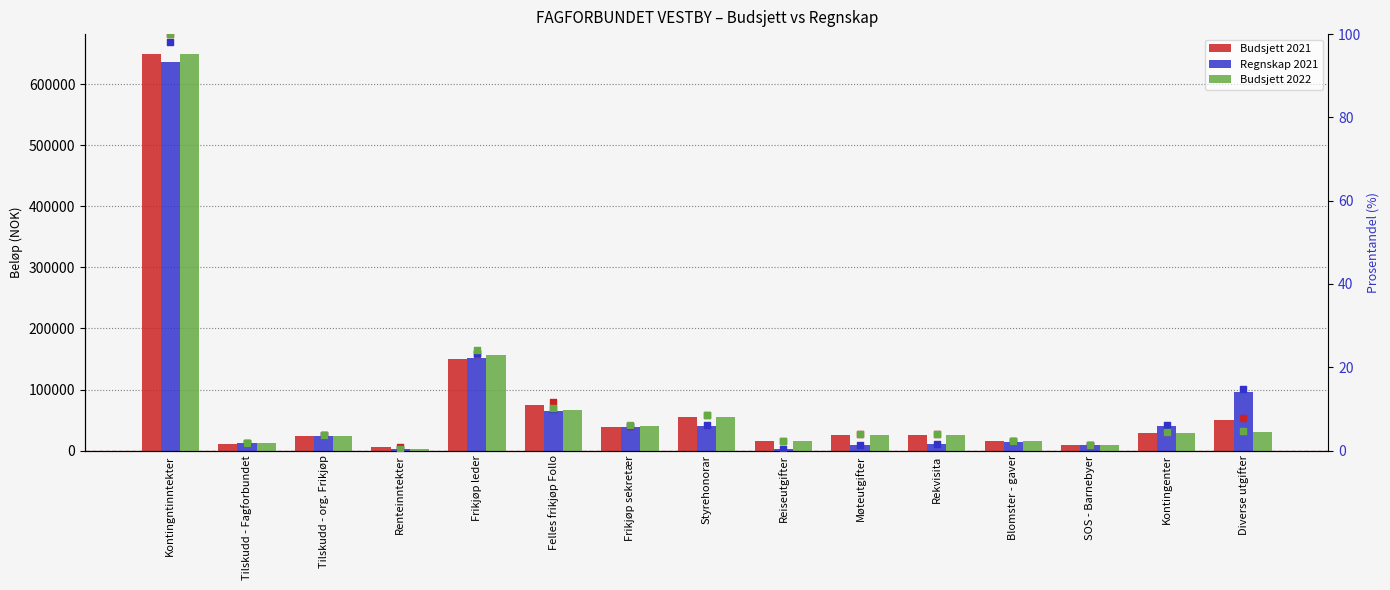

What are all the series names shown in the legend?

Budsjett 2021, Regnskap 2021, Budsjett 2022, Budsjett 2021 %, Regnskap 2021 %, Budsjett 2022 %